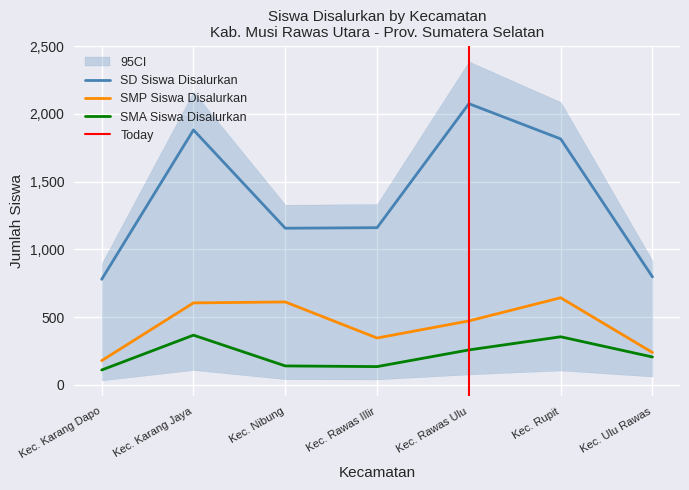

What are all the series names shown in the legend?

SD Siswa Disalurkan, SMP Siswa Disalurkan, SMA Siswa Disalurkan